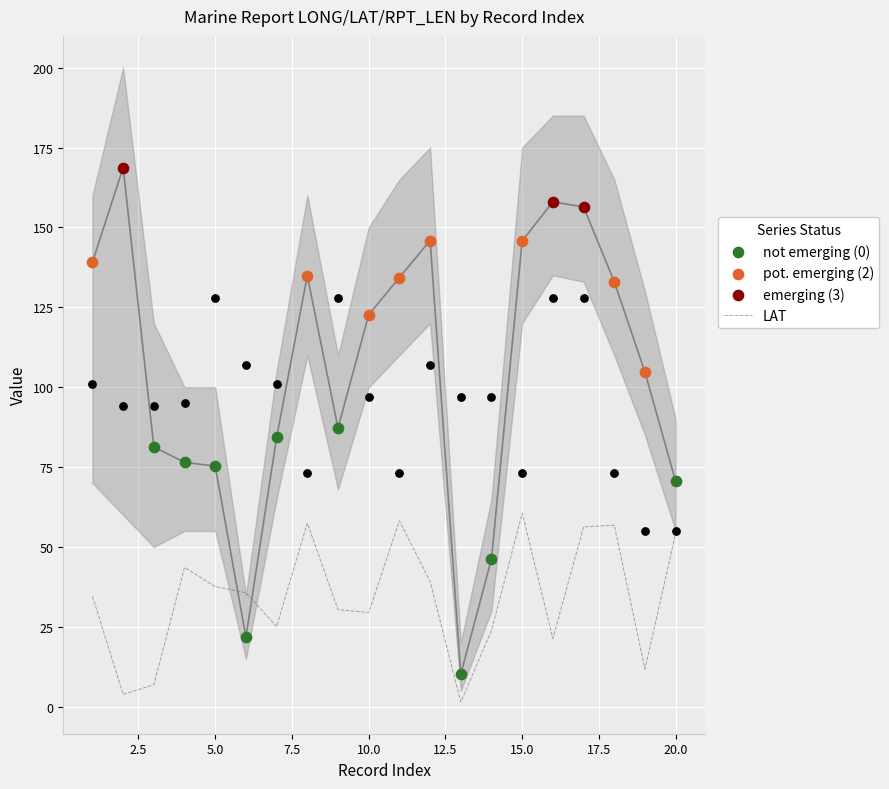

At how many categories does at least one series exceed 126?

11